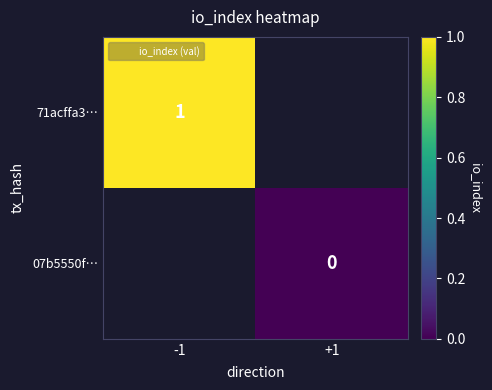

Which category has the highest value in the 71acffa3… series?

-1